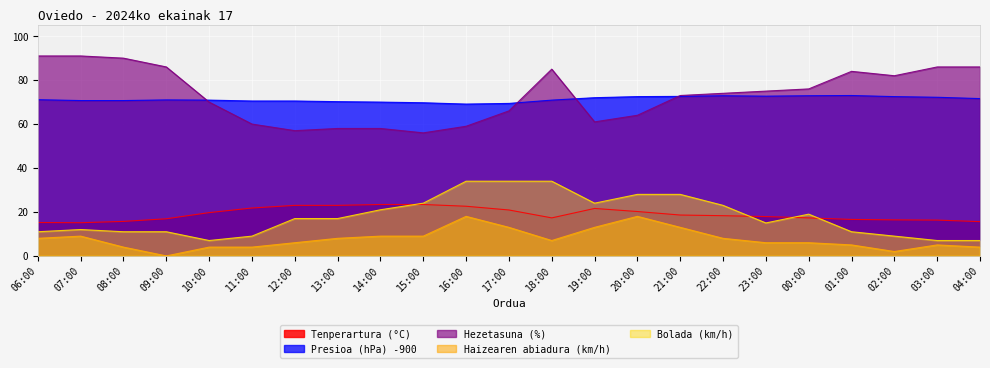

Where is Hezetasuna (%) nearest to the value 73?

21:00